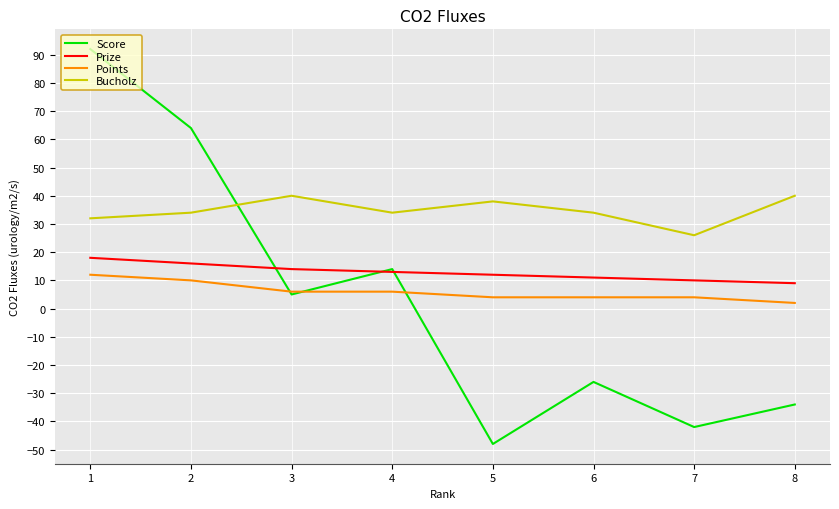

What is the maximum value shown in the chart?

92